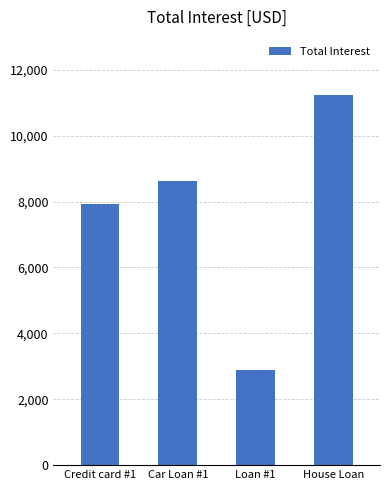

List the labels in order of value, largest first.

House Loan, Car Loan #1, Credit card #1, Loan #1